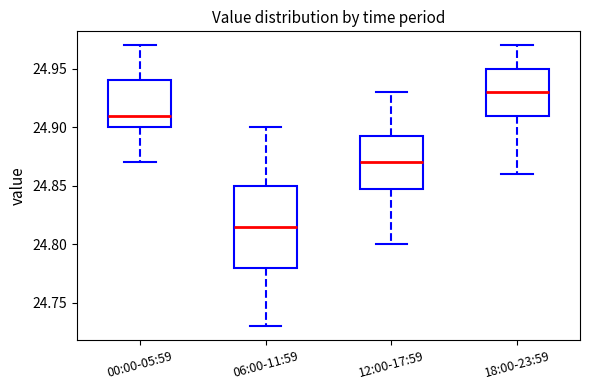

Where is the lower edge of the box for 12:00-17:59 on the y-axis? The values are not printed on the chart, so give them approximately, as read against the axis.

24.850